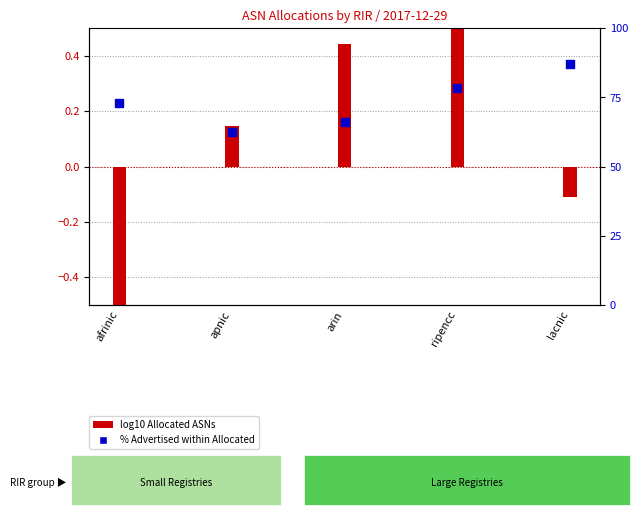

Which has a higher value, arin or ripencc?

ripencc